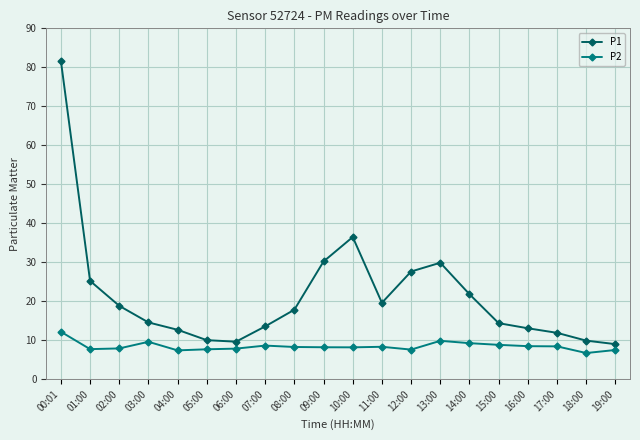

What is the difference between the maximum and second lowest values in the P1 series?

72.1